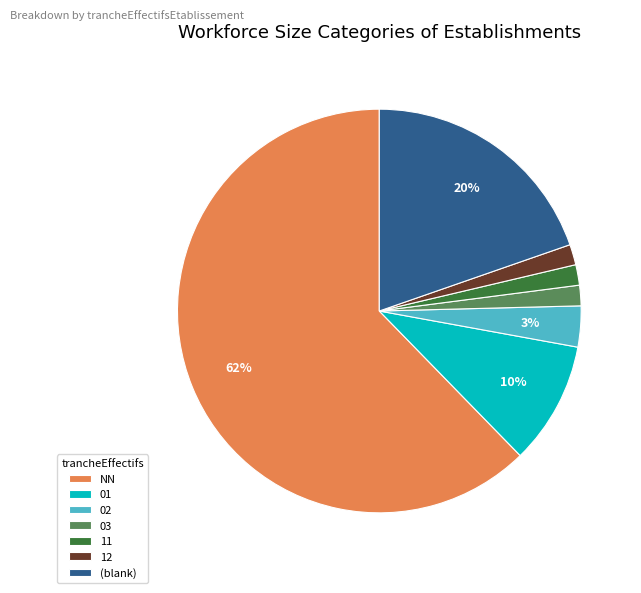

To the nearest percent, what is the difference between the 12 and (blank) slice percentages?

18%